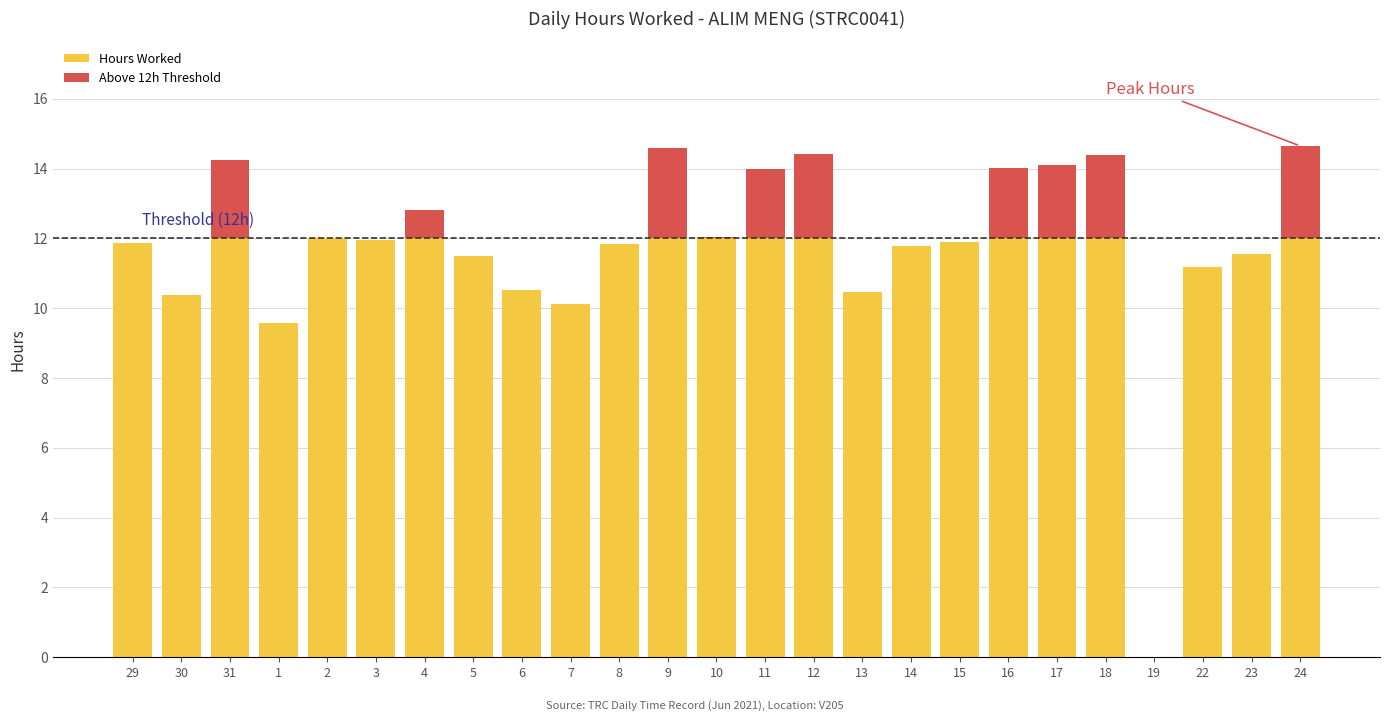

How many categories are shown in the chart?

25